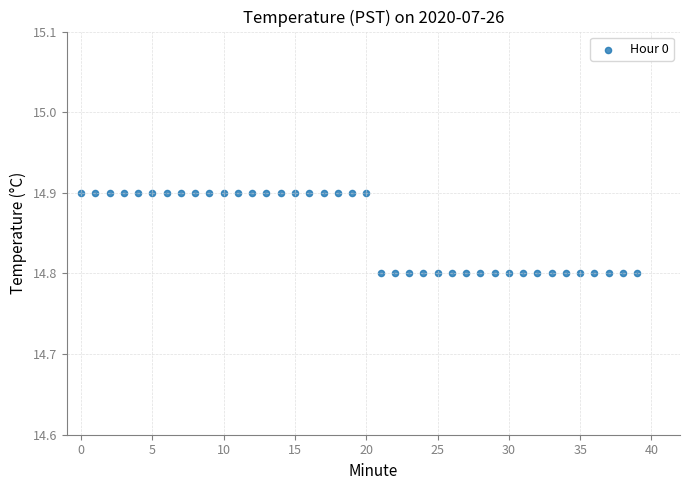

Count the number of points in this scatter plot.

40